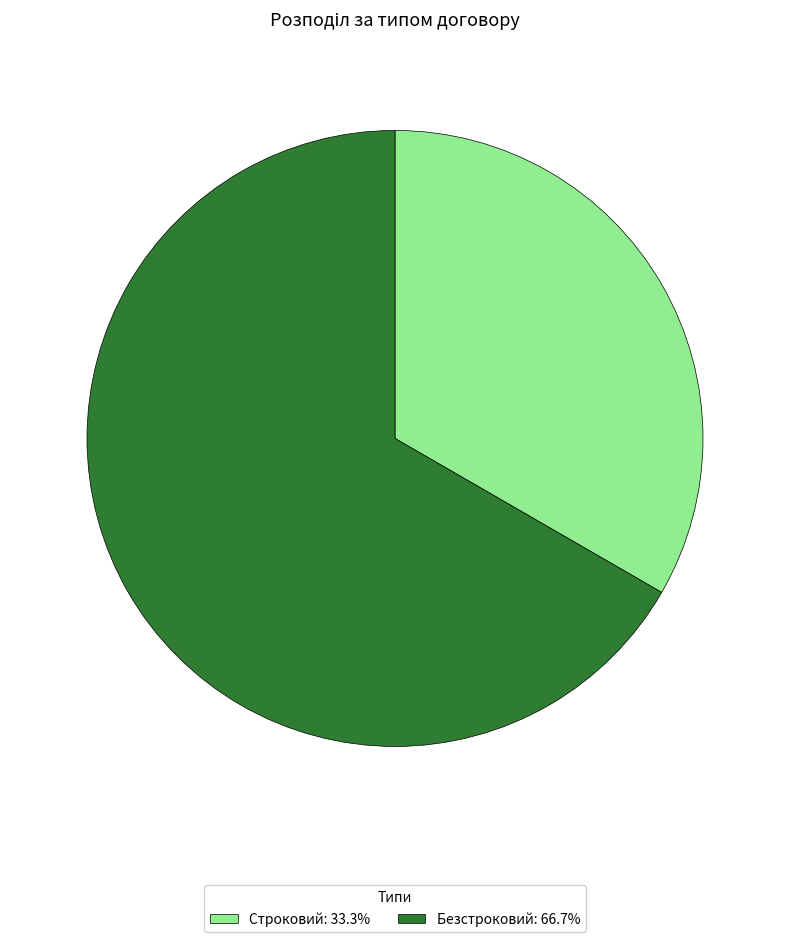

Approximately how many times larger is the value at Безстроковий: 66.7% compared to Строковий: 33.3%?

2.0